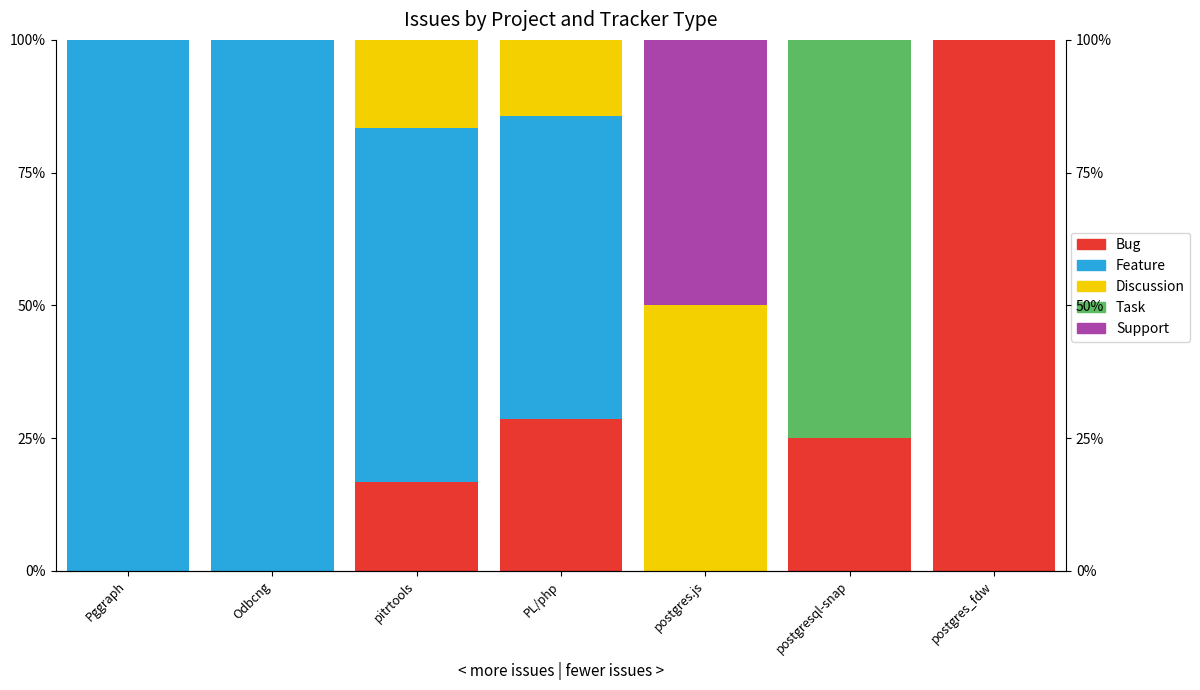

What is the difference between the maximum and second lowest values in the Support series?

50.0